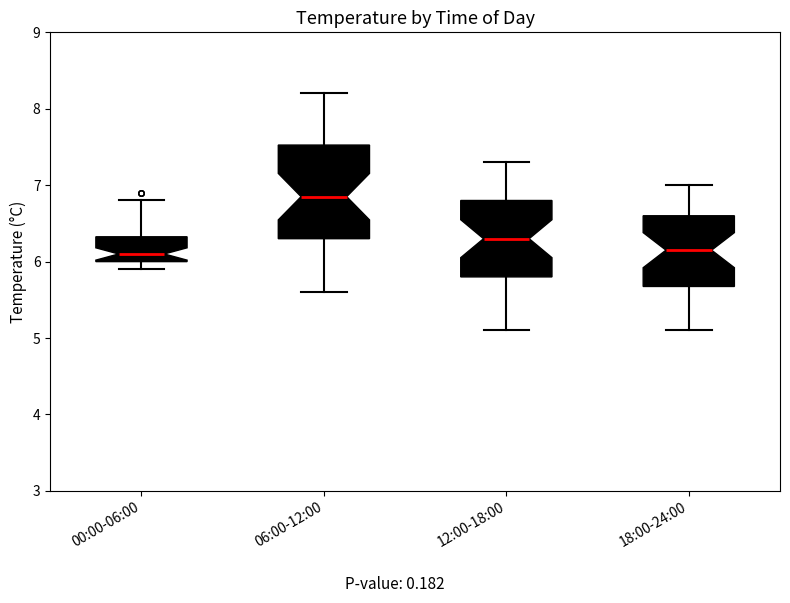

Reading left to right, read every box against the y-axis: the position of its median line, the range the box covers, and the ends of its whiskers. The values are not printed on the chart, so give them approximately, as read against the axis.

00:00-06:00: median 6.1, box 6.0 to 6.3, whiskers 5.9 to 6.8
06:00-12:00: median 6.9, box 6.3 to 7.5, whiskers 5.6 to 8.2
12:00-18:00: median 6.3, box 5.8 to 6.8, whiskers 5.1 to 7.3
18:00-24:00: median 6.2, box 5.7 to 6.6, whiskers 5.1 to 7.0